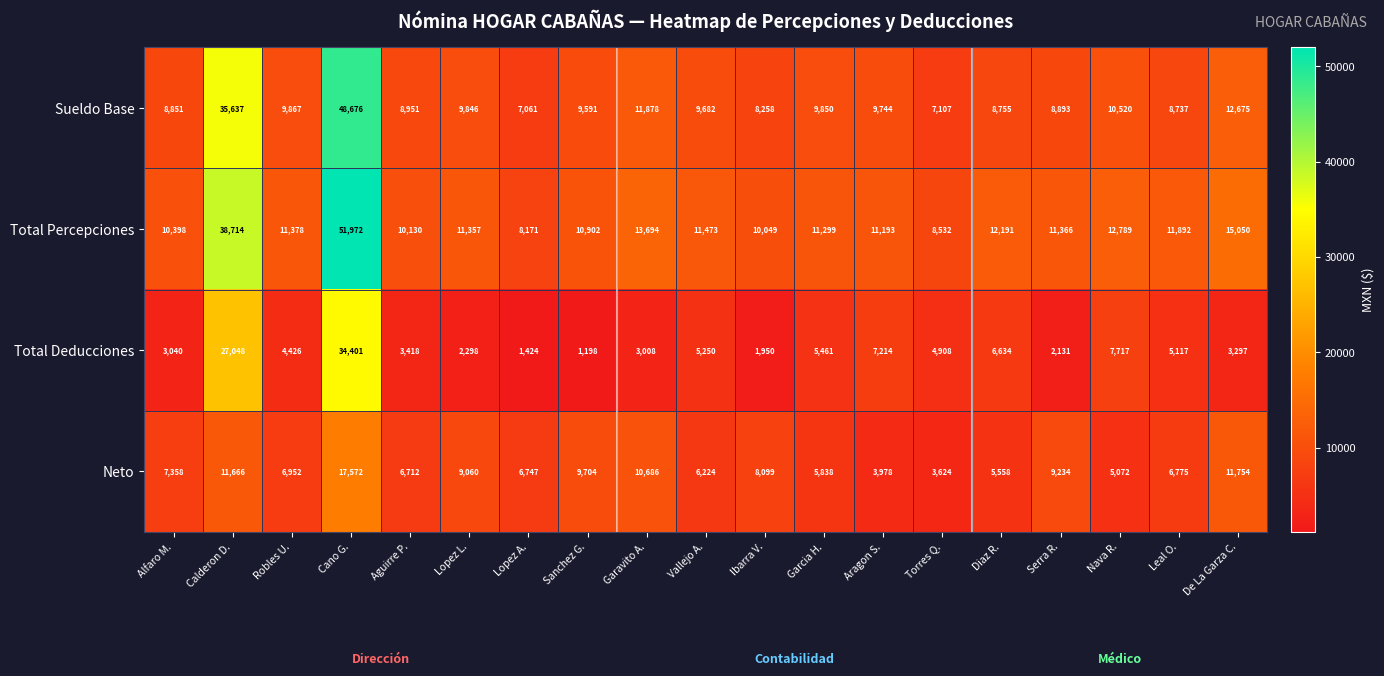

What is the highest value of the Total Percepciones series?

51972